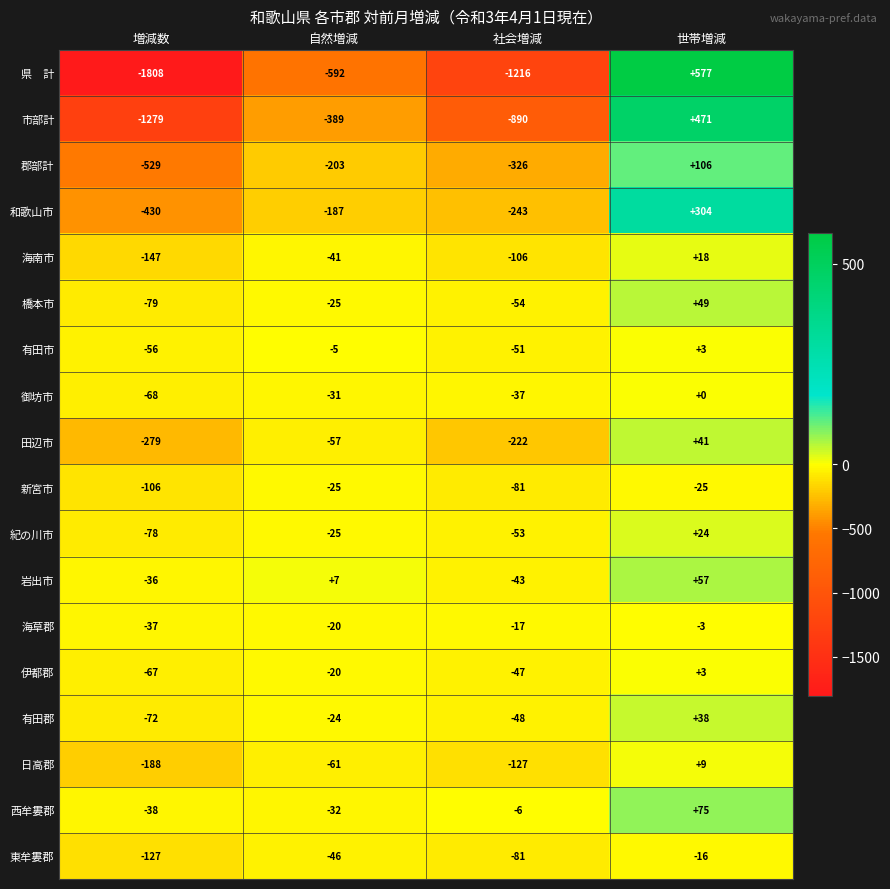

At which category is the sum across all series the highest?

世帯増減